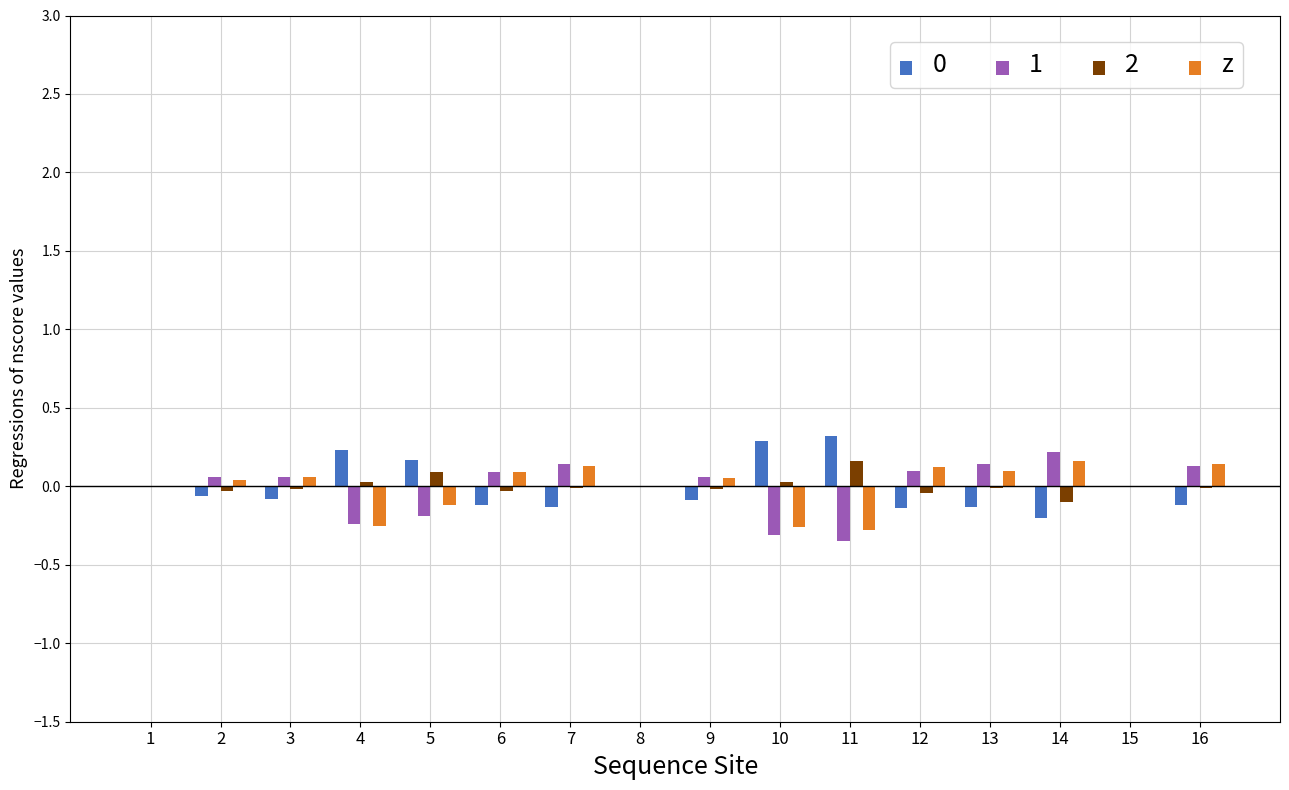

True or false: z has a value of -0.2 at 15.

False